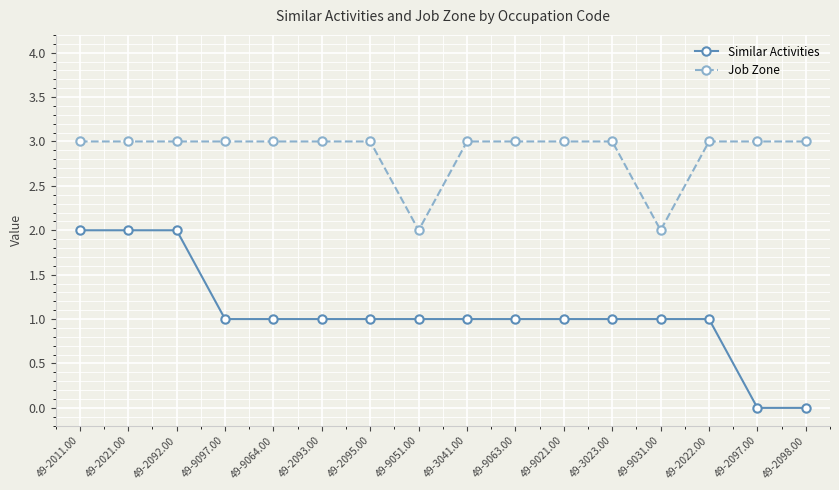

List the series in order of their overall mean, lowest first.

Similar Activities, Job Zone